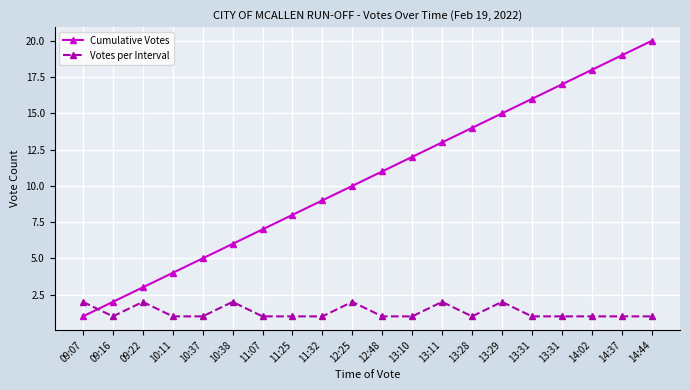

What is the sum of all Cumulative Votes values?

210